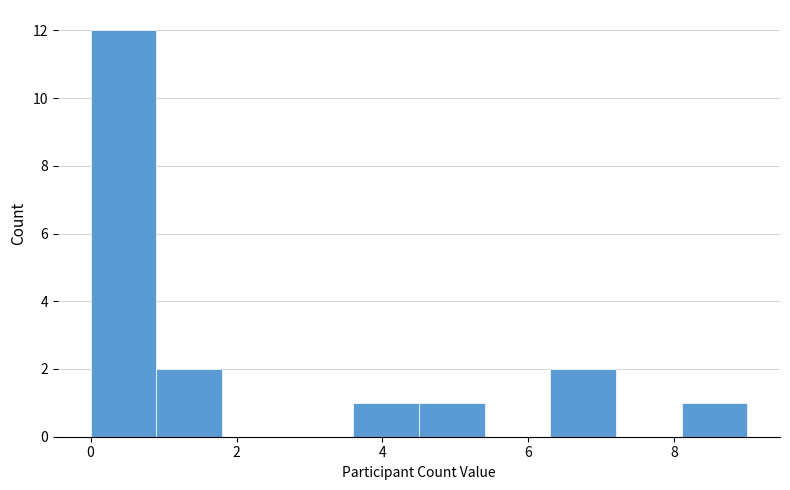

Reading left to right, list every bar in this chart as the range it spans on the x-axis followed by its height. Neither the bar edges nor the heights are printed on the chart, so give them approximately, as read against the axes.

0.0 to 0.9: 12
0.9 to 1.8: 2
1.8 to 2.7: 0
2.7 to 3.6: 0
3.6 to 4.5: 1
4.5 to 5.4: 1
5.4 to 6.3: 0
6.3 to 7.2: 2
7.2 to 8.1: 0
8.1 to 9.0: 1